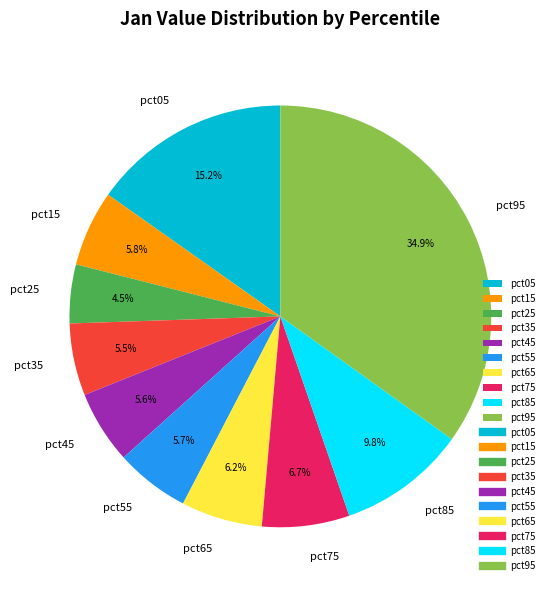

Do pct85 and pct05 together represent more than half of the pie?

No